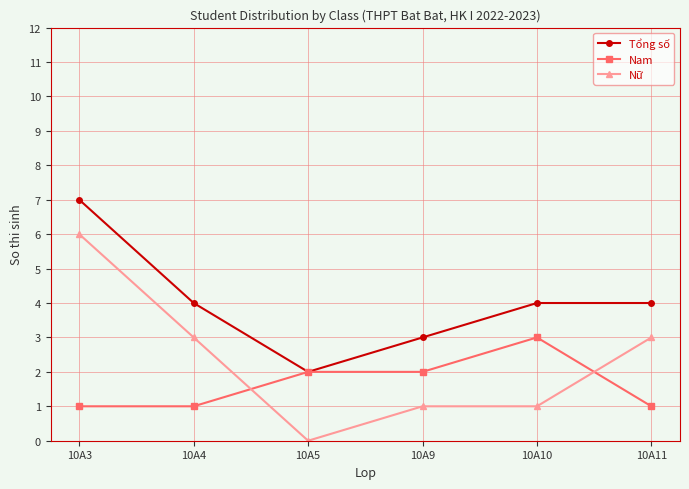

Which series has the widest spread of values?

Nữ